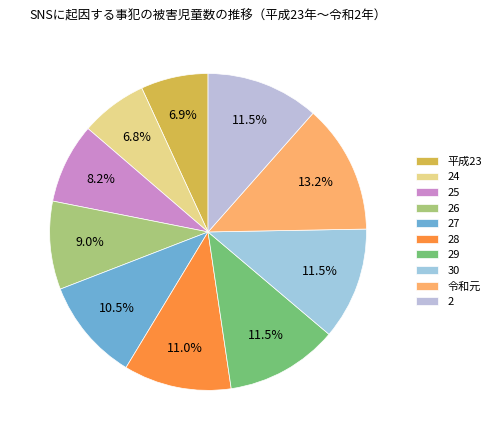

To the nearest percent, what percentage of the pie is 27?

10%